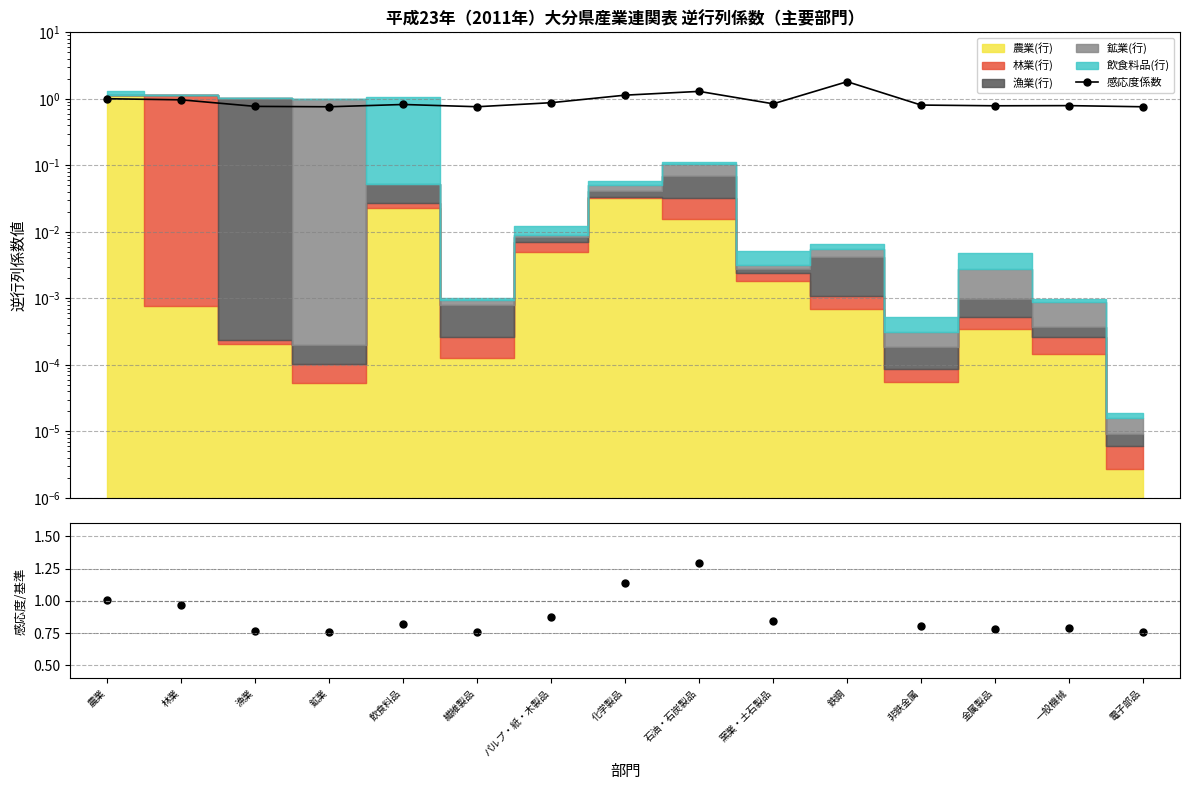

True or false: 感応度/基準 and 感応度係数 cross at least once.

False